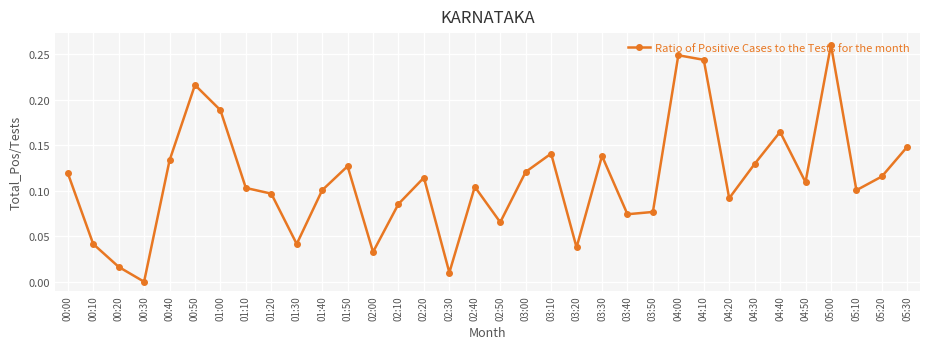

What is the label of the 33rd point from the right?

00:10